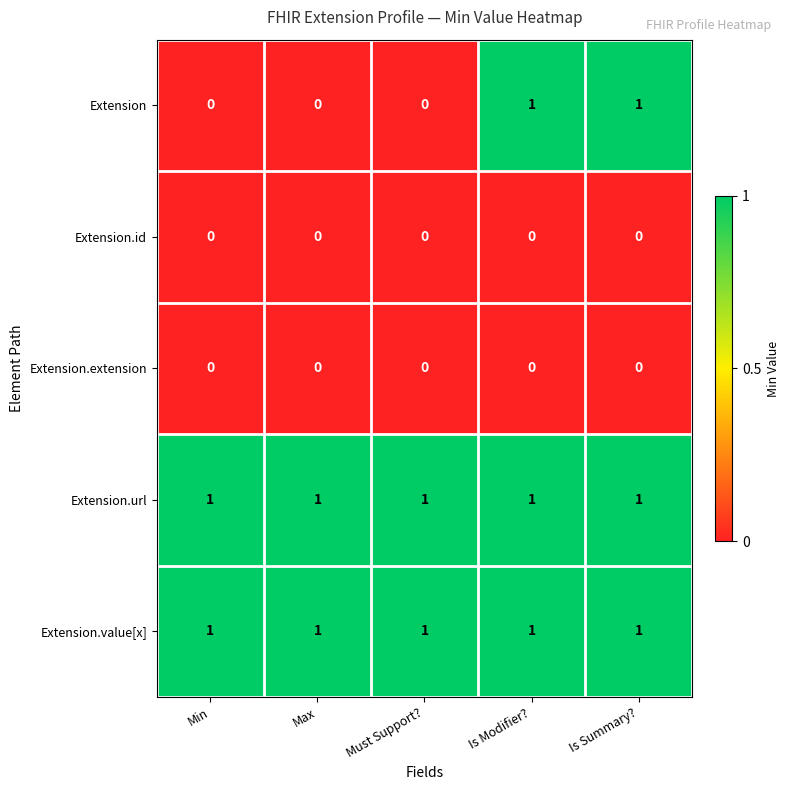

Which series has the largest range (max minus min)?

Extension